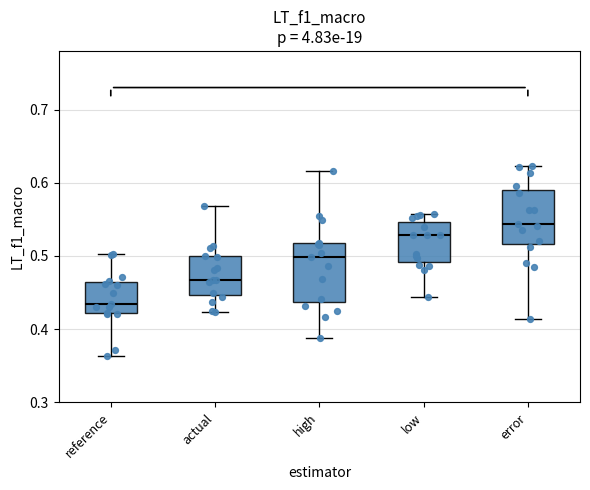

Reading left to right, read every box against the y-axis: the position of its median line, the range the box covers, and the ends of its whiskers. The values are not printed on the chart, so give them approximately, as read against the axis.

reference: median 0.43, box 0.42 to 0.46, whiskers 0.36 to 0.50
actual: median 0.47, box 0.45 to 0.50, whiskers 0.42 to 0.57
high: median 0.50, box 0.44 to 0.52, whiskers 0.39 to 0.62
low: median 0.53, box 0.49 to 0.55, whiskers 0.44 to 0.56
error: median 0.54, box 0.52 to 0.59, whiskers 0.41 to 0.62